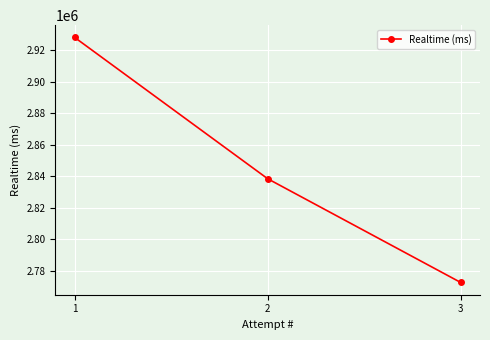

Is it true that the value at 2 is 4800759?

False